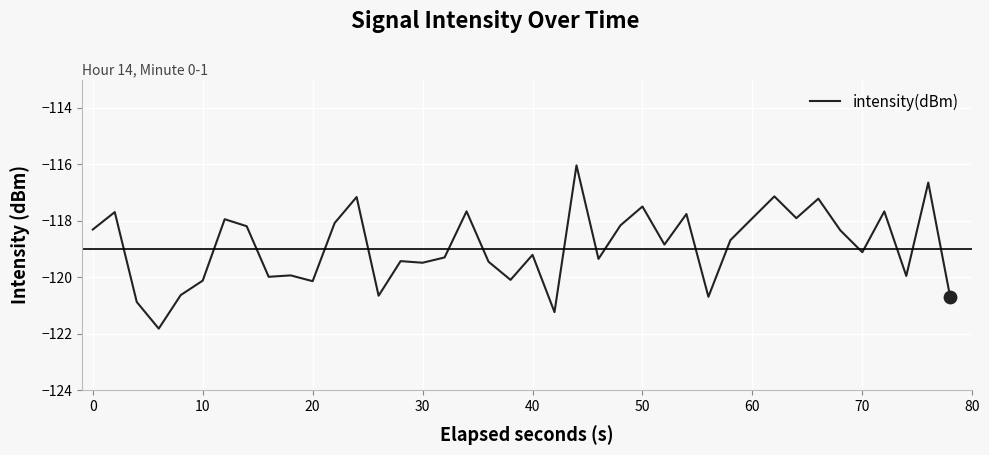

What is the maximum value shown in the chart?

-116.0